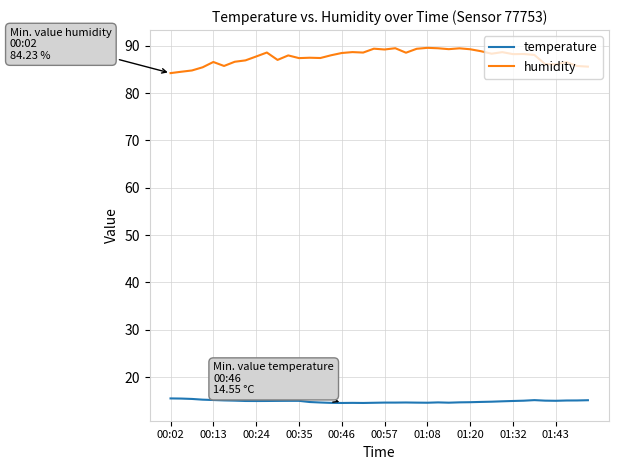

Which series has the largest total across all categories?

humidity